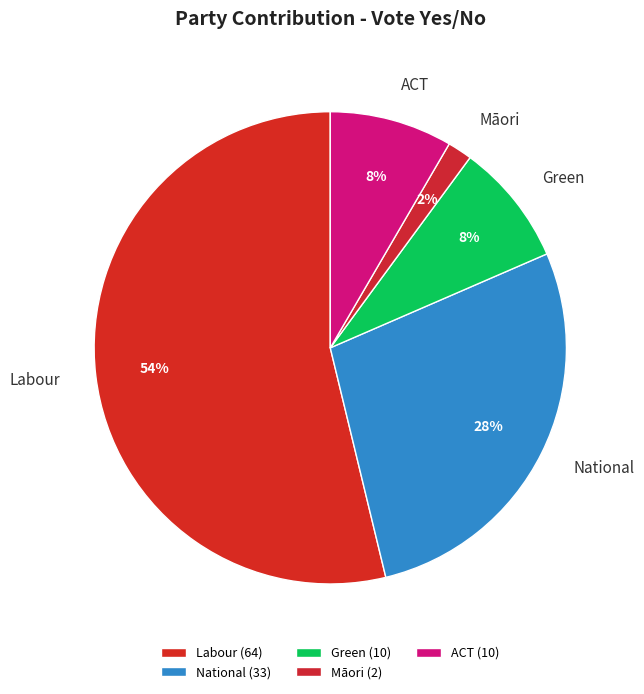

True or false: ACT accounts for 22% of the total.

False